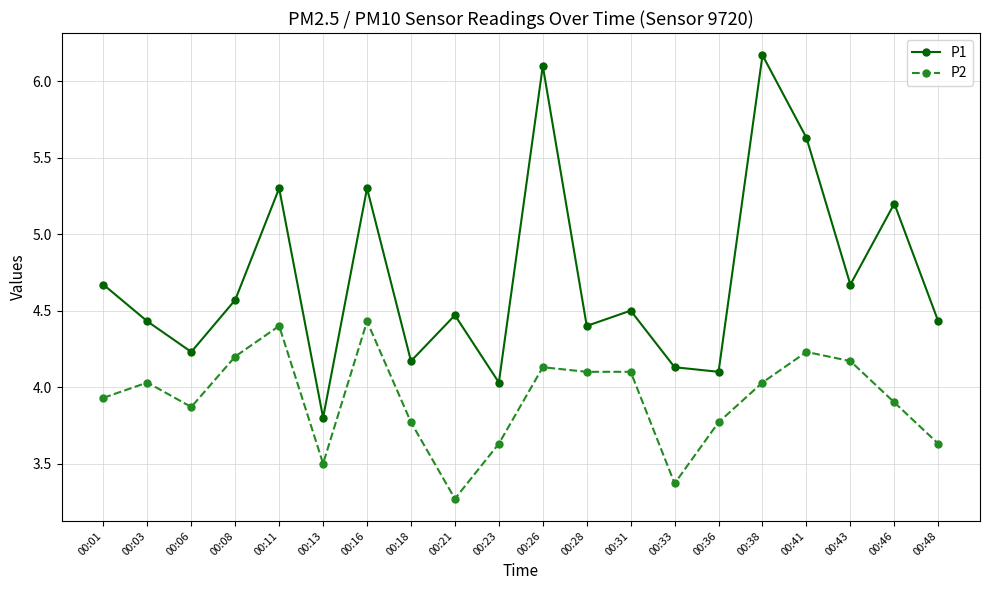

What is the total value across all series at 00:33?

7.5